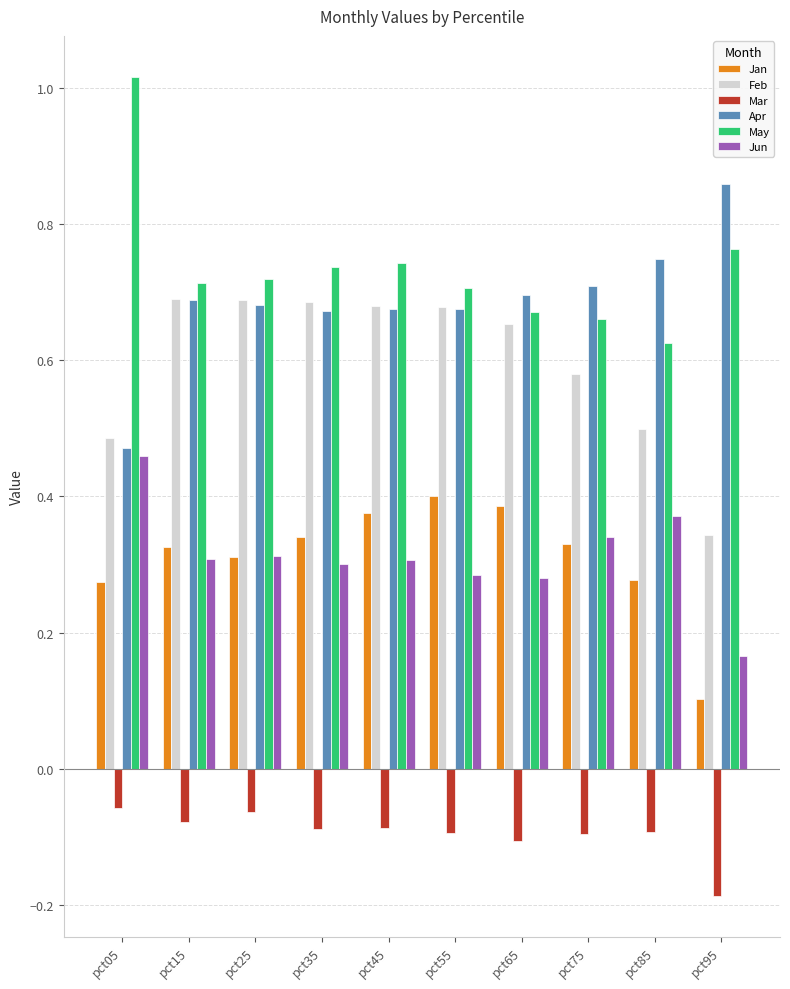

How many Jun values are between 0 and 1?

10